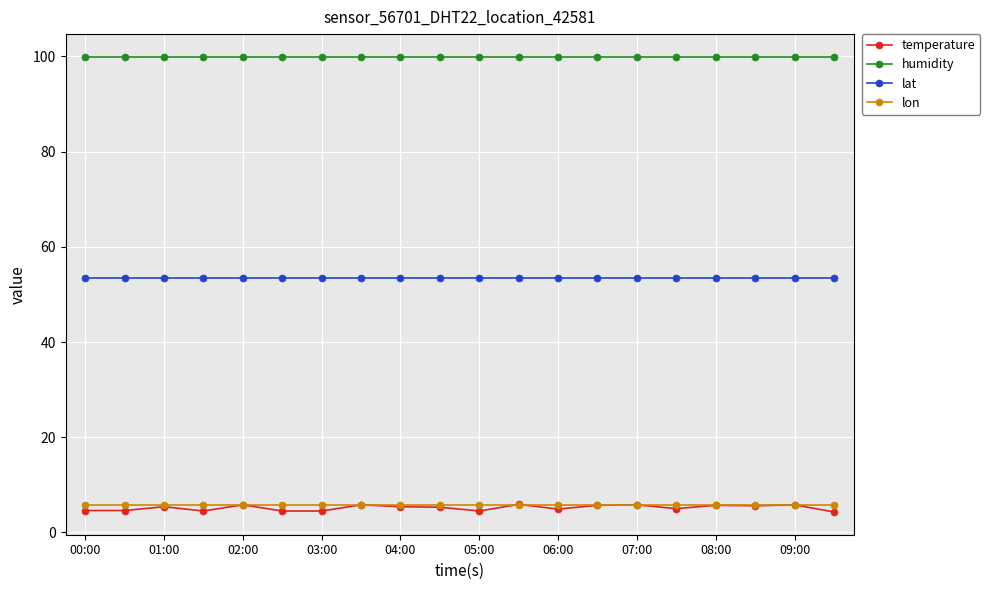

What is the average value of the temperature series?

5.2